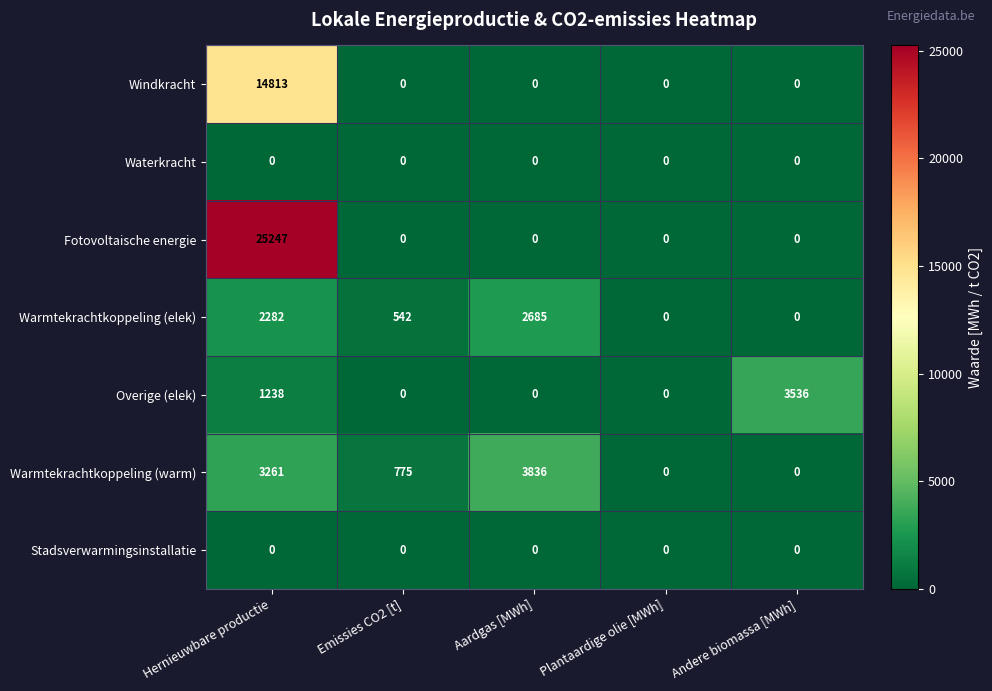

The value of Windkracht at Aardgas [MWh] is 0. True or false?

True